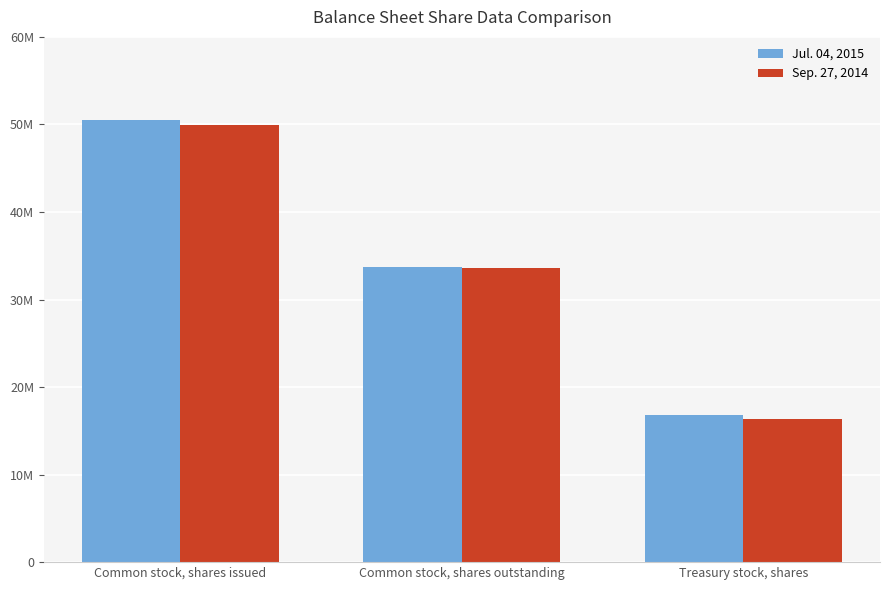

List the labels in order of Jul. 04, 2015 value, largest first.

Common stock, shares issued, Common stock, shares outstanding, Treasury stock, shares